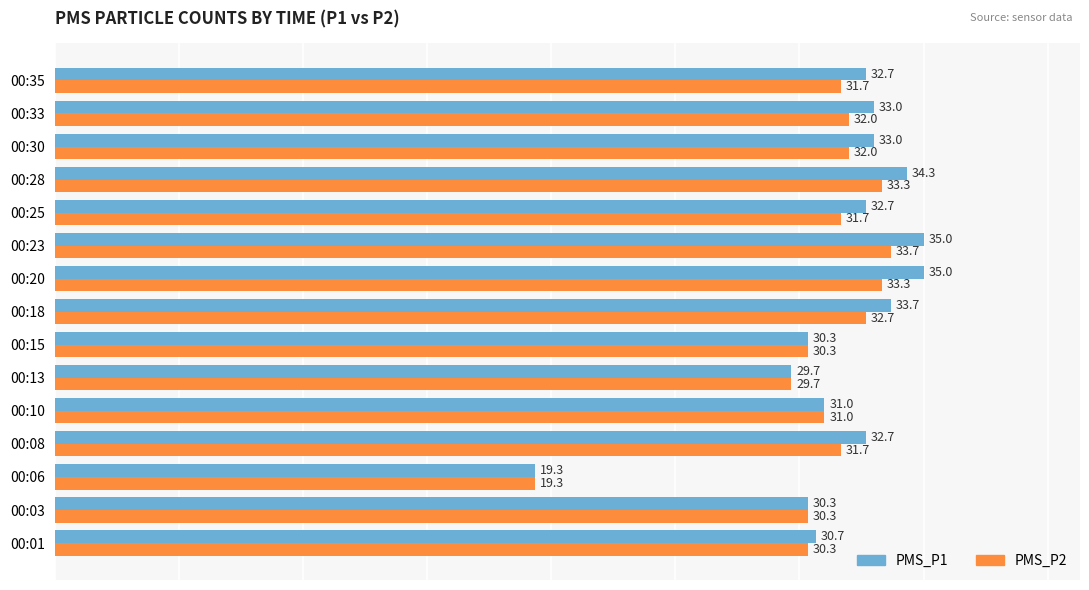

Rank the series by their average value, from highest to lowest.

PMS_P1, PMS_P2